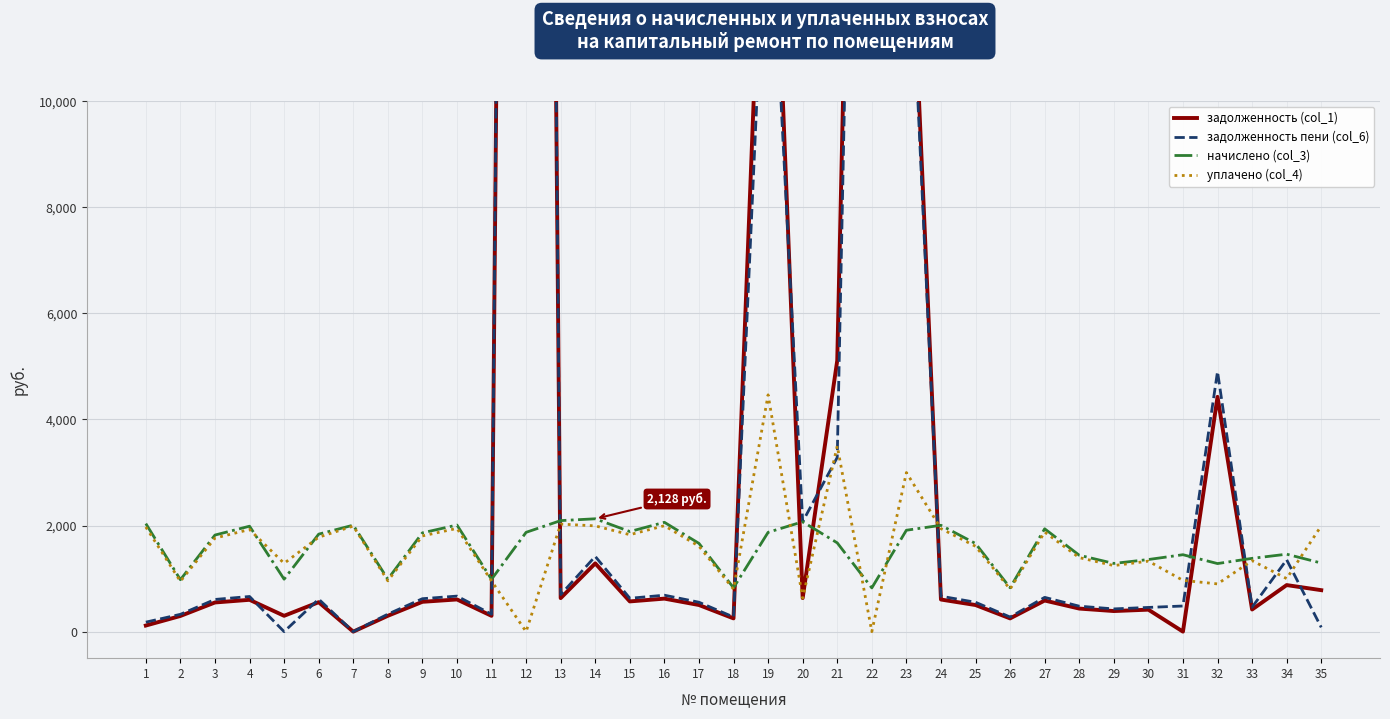

What value does the начислено (col_3) series have at 30?

1359.5